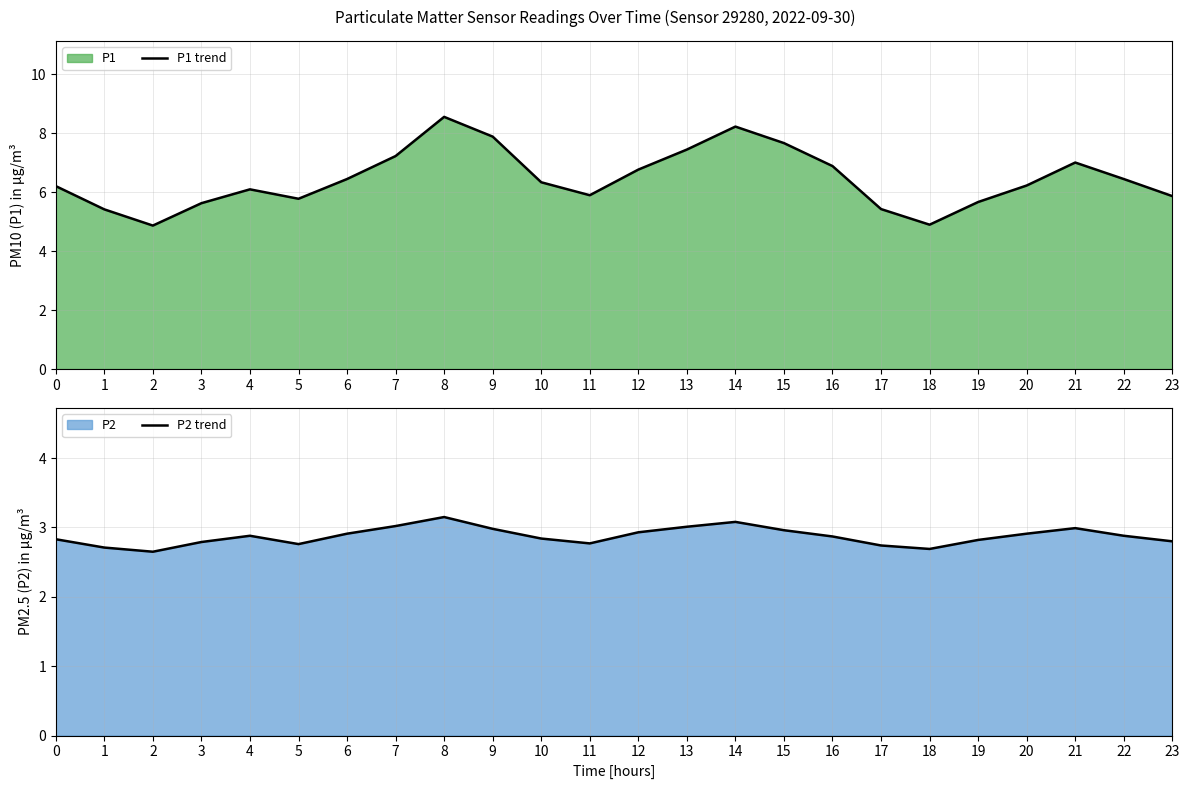

The P1 trend series shows 6.3 at 10. True or false?

True